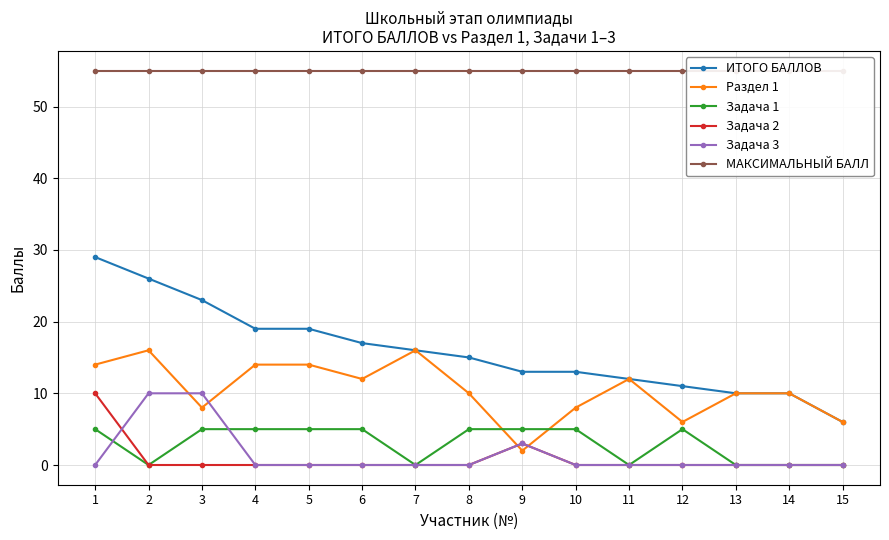

How many categories are shown in the chart?

15